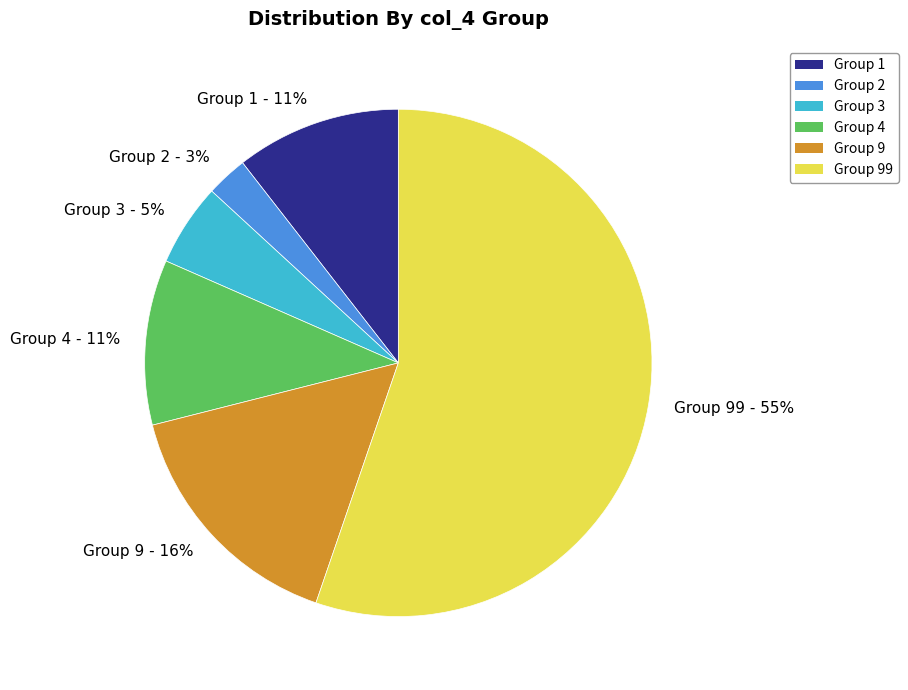

Between Group 4 and Group 2, which is larger?

Group 4